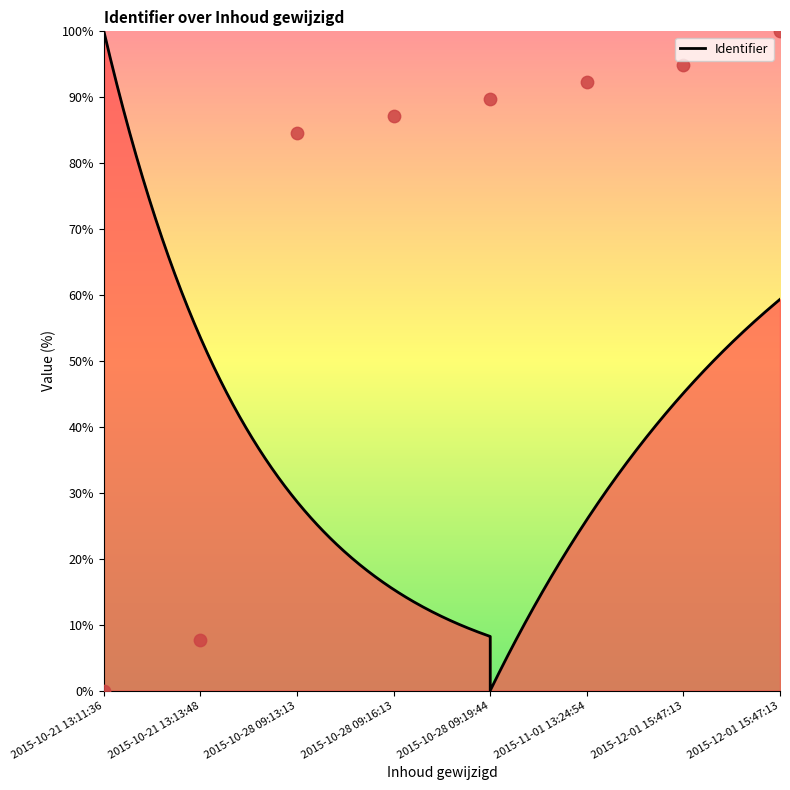

What is the ratio of the value at 2015-12-01 15:47:13 to the value at 2015-10-21 13:13:48?

12.3